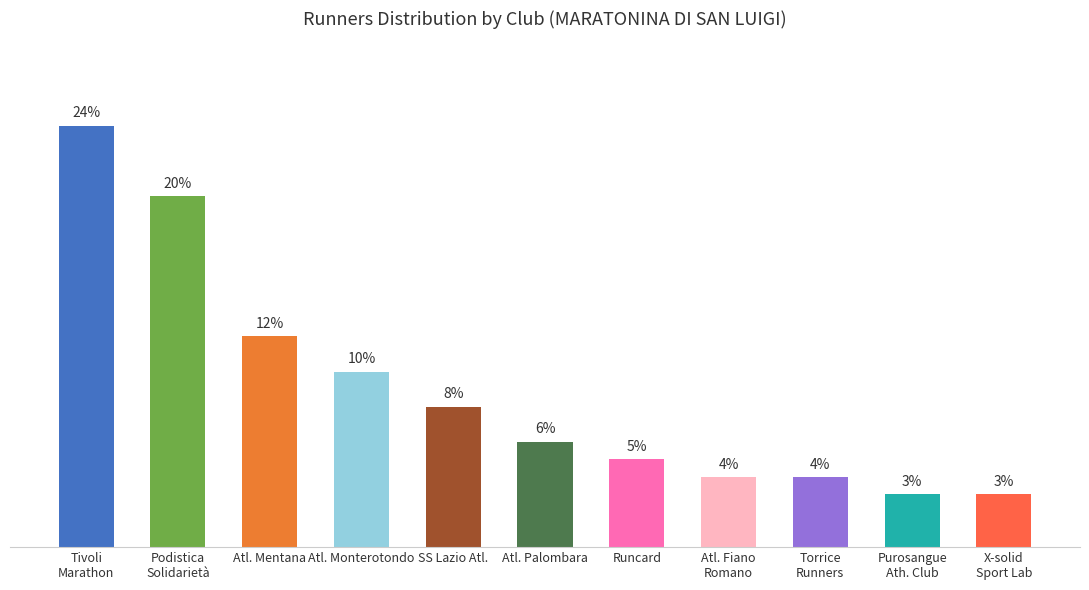

Which has a higher value, Atl. Palombara or Atl. Monterotondo?

Atl. Monterotondo